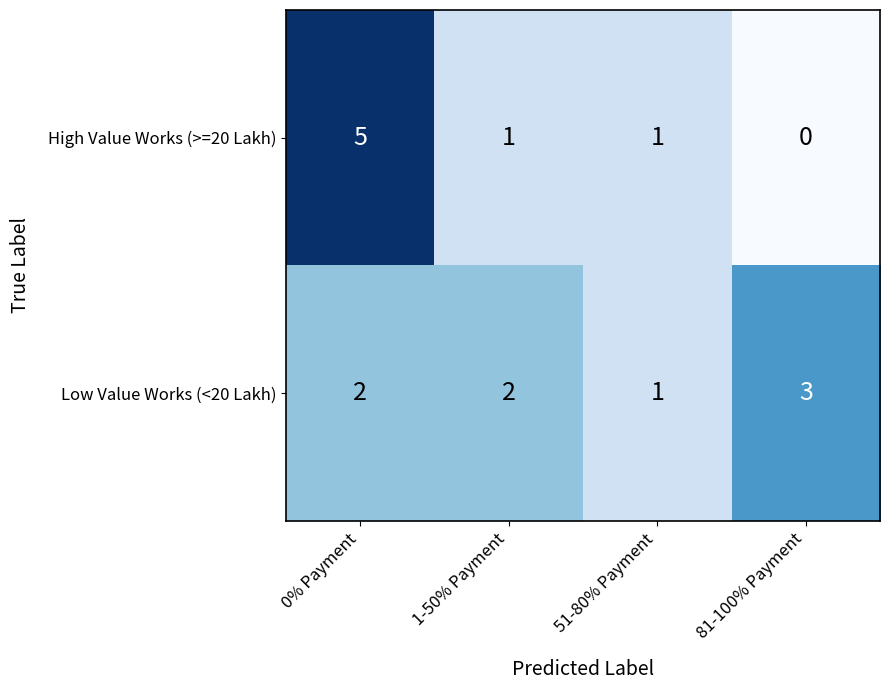

The value of Low Value Works (<20 Lakh) at 0% Payment is 4. True or false?

False